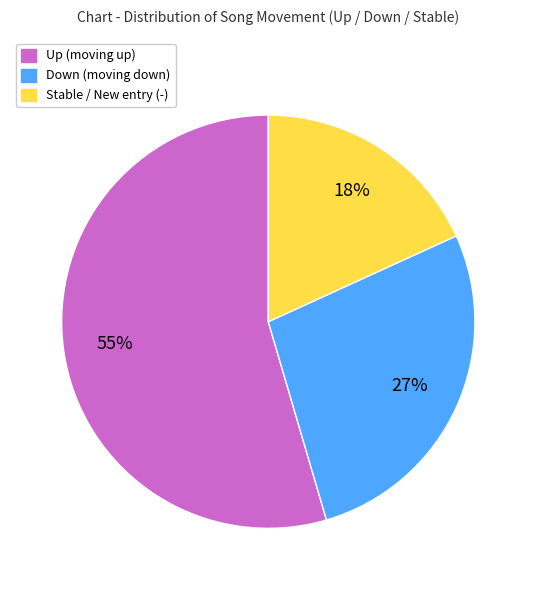

To the nearest percent, what portion does Stable / New entry (-) represent?

18%